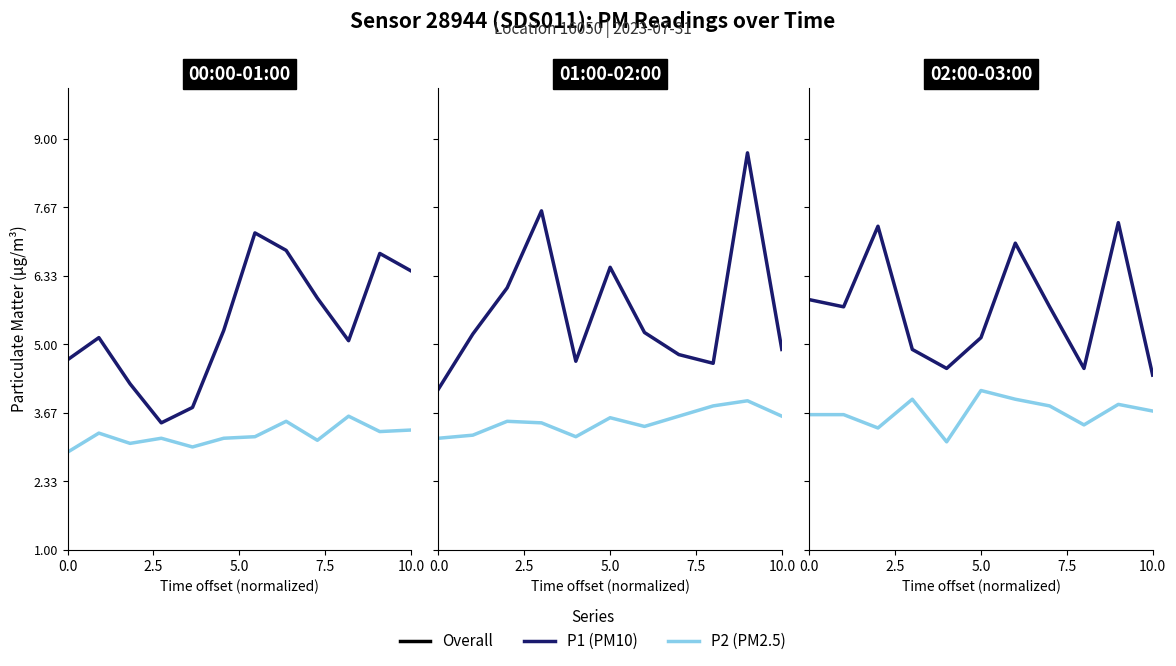

True or false: P1 (PM10) and P2 (PM2.5) intersect in this chart.

False